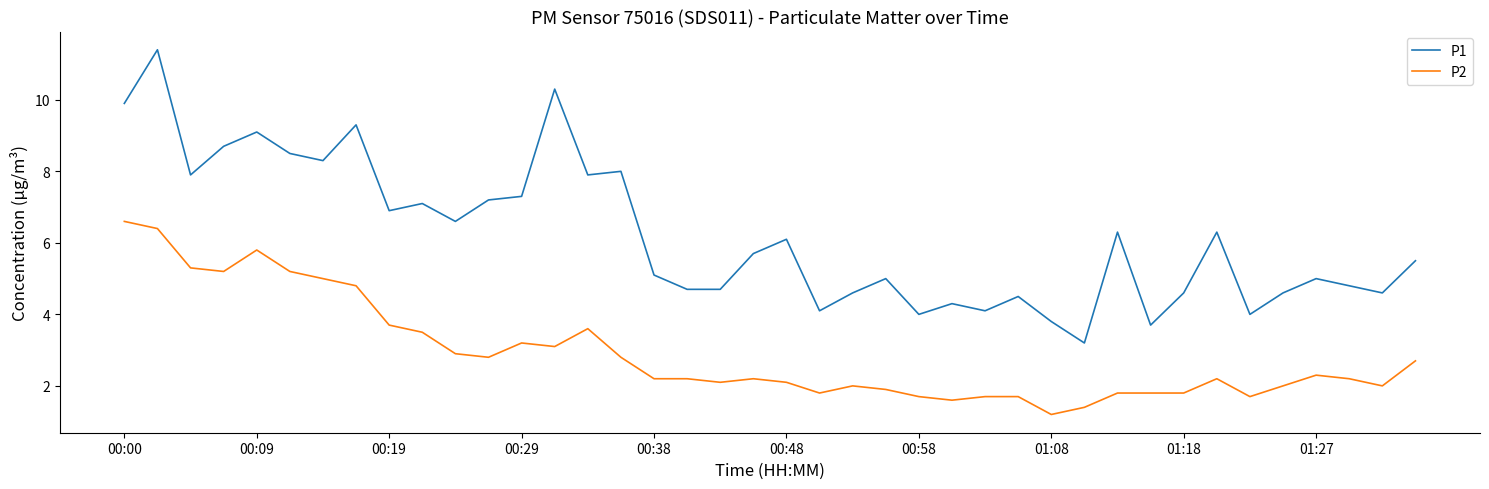

What is the difference between the maximum and minimum values in the P2 series?

5.4